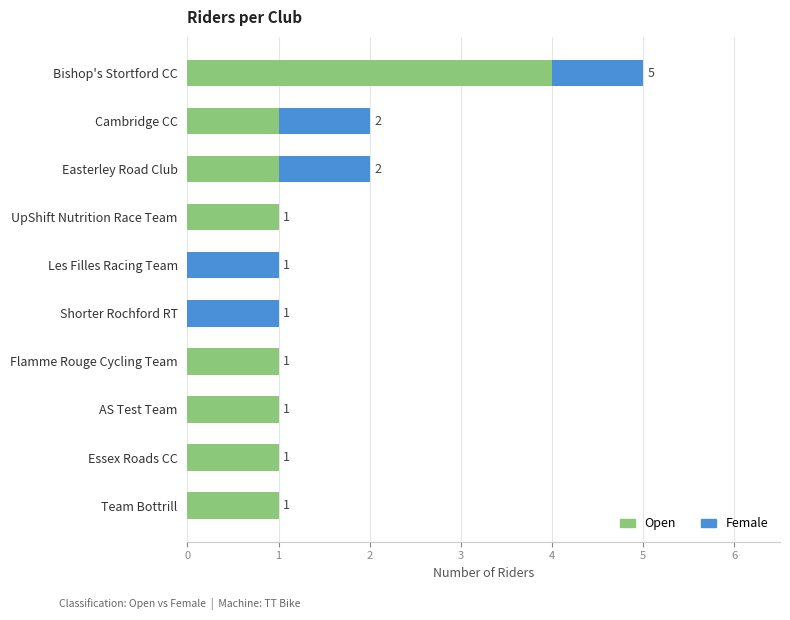

What is the average value of the Open series?

1